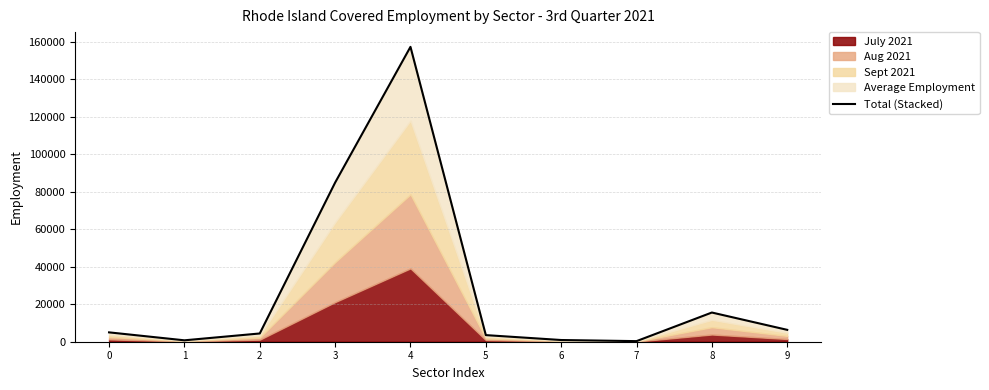

Which has a higher value, 8 or 3?

3